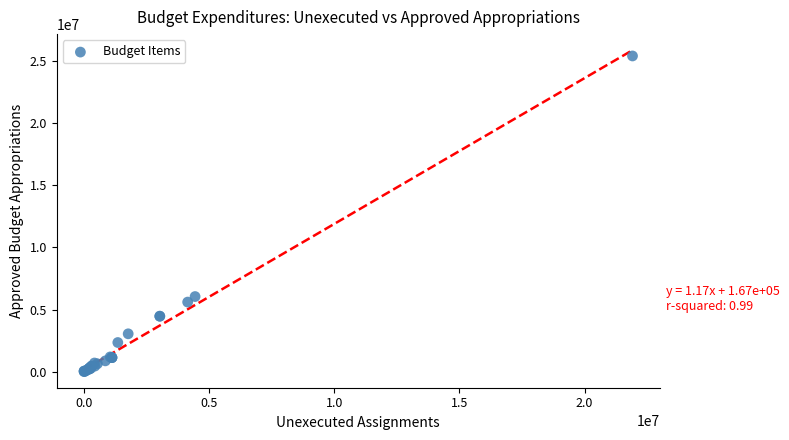

What Y value in the scatter plot is closest to 12694621?

6042723.3